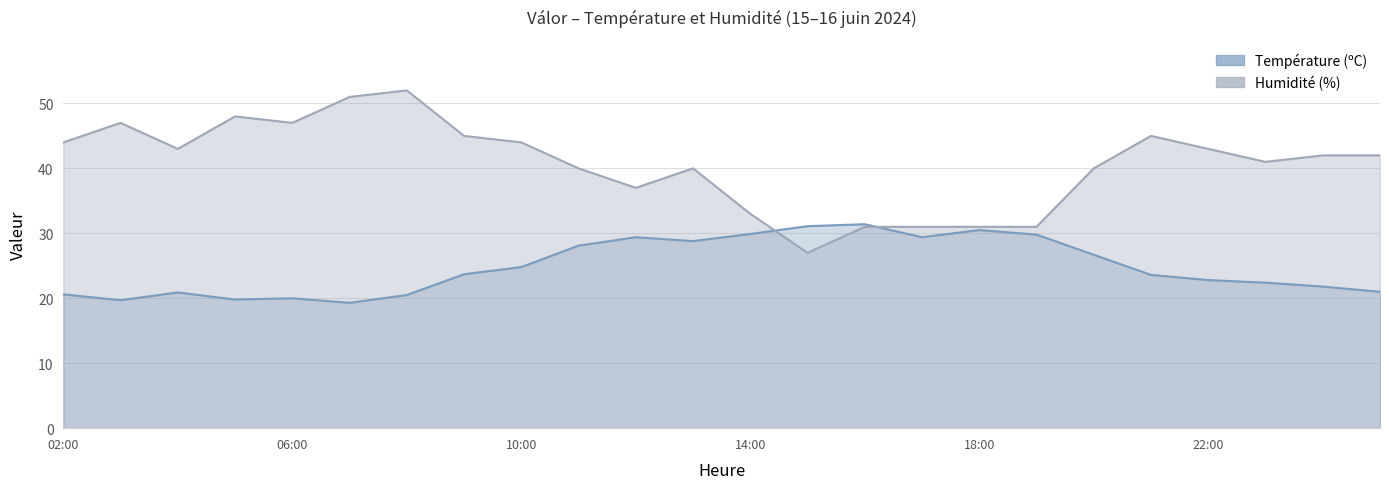

The value of Humidité (%) at 09:00 is 45.0. True or false?

True